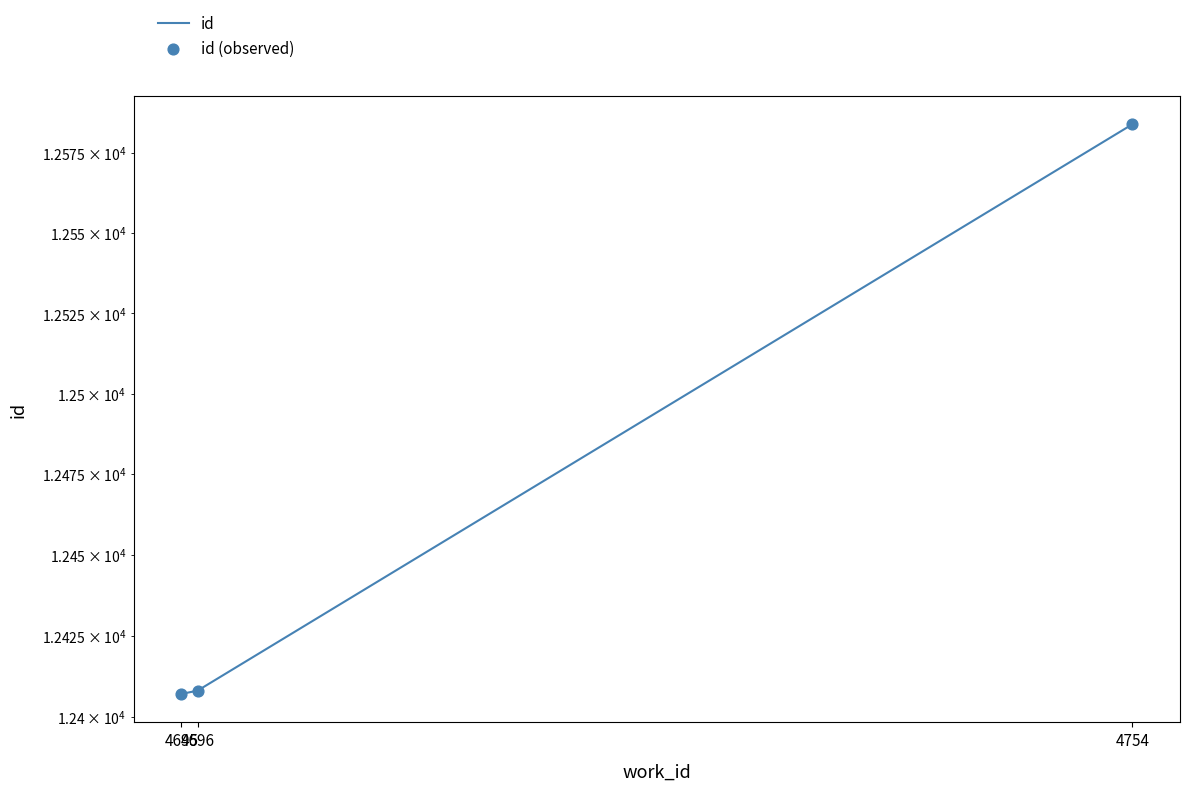

At which category is the sum across all series the highest?

4754